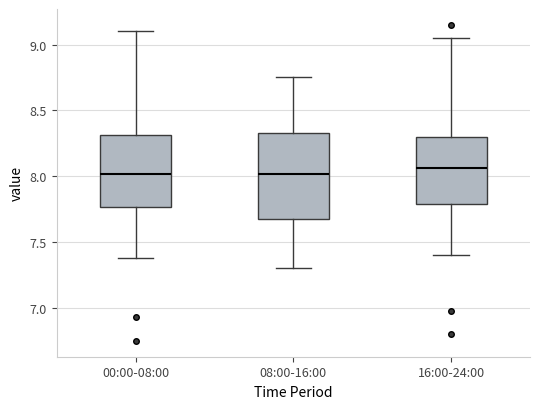

Where is the lower edge of the box for 16:00-24:00 on the y-axis? The values are not printed on the chart, so give them approximately, as read against the axis.

7.80